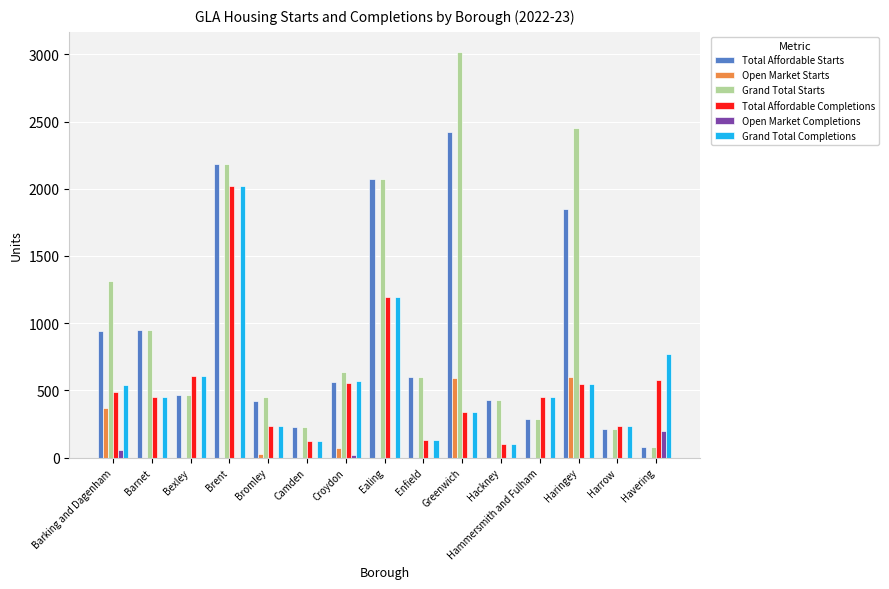

What is the average value of the Total Affordable Starts series?

915